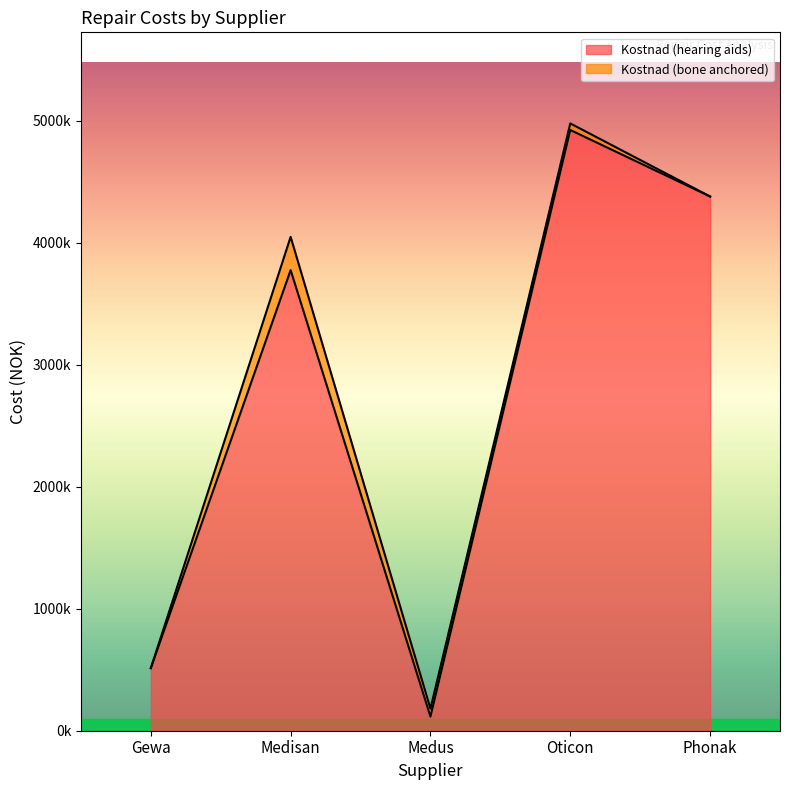

List the labels in order of value, largest first.

Oticon, Phonak, Medisan, Gewa, Medus